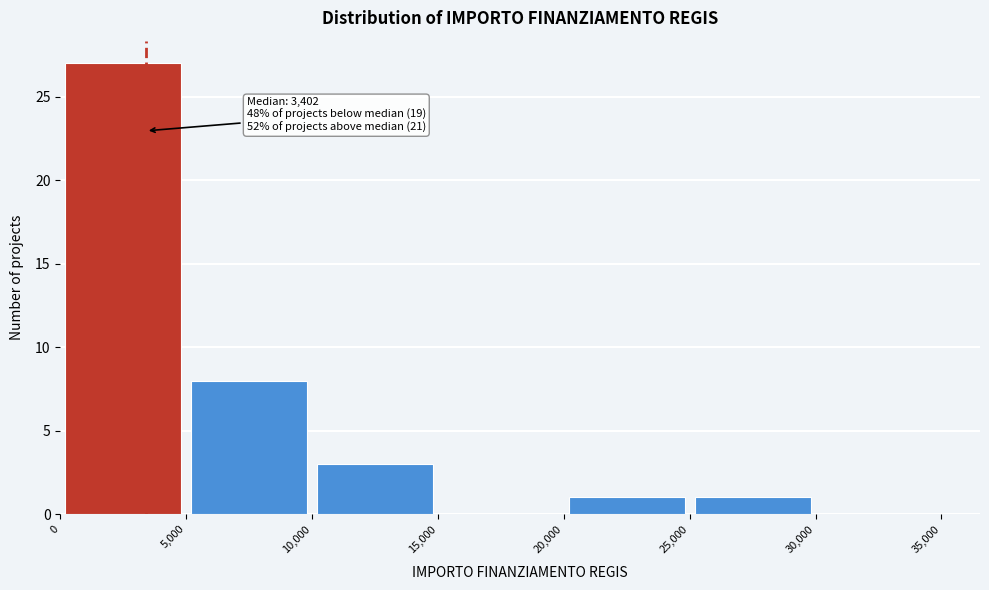

Over which range of the x-axis is the bar tallest?

0 to 5,000